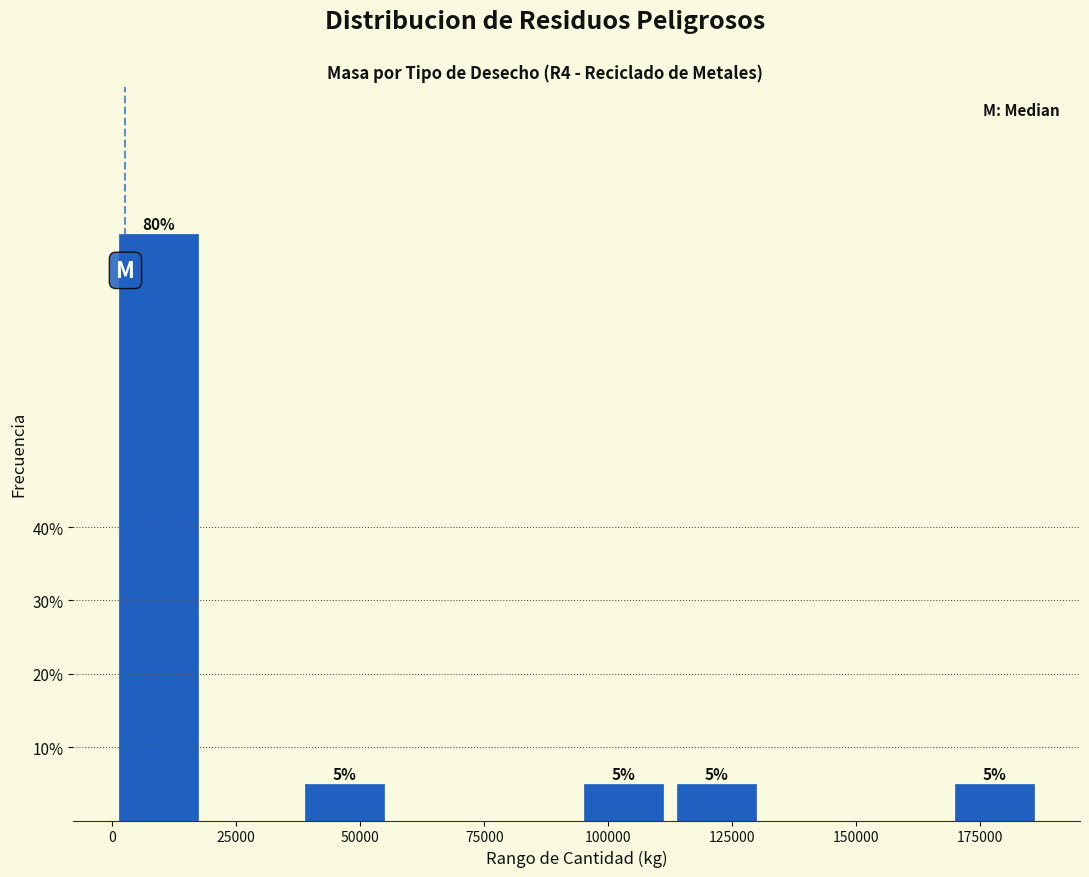

Around what value on the x-axis is the tallest bar? Give the approximate position of its centre, as read against the axis.

10000